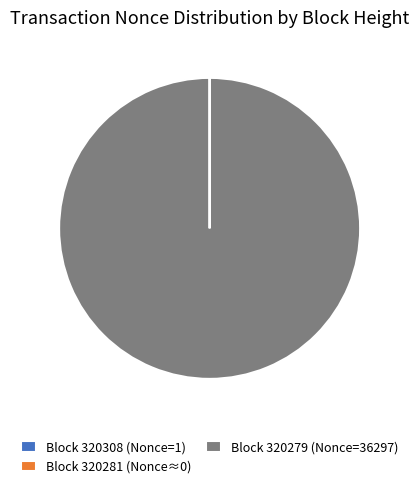

Is there any slice that represents more than half of the pie?

Yes